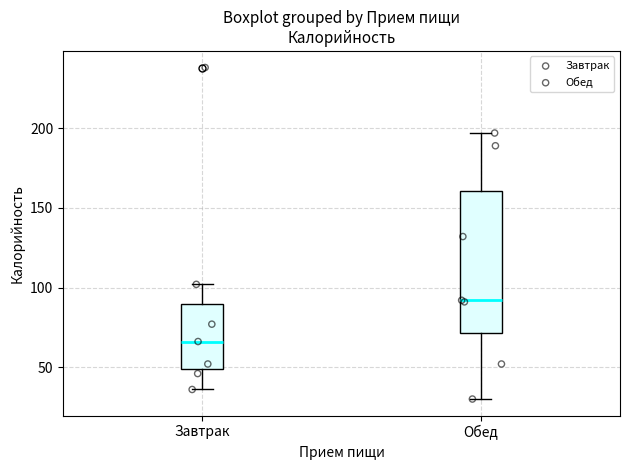

Reading left to right, read every box against the y-axis: the position of its median line, the range the box covers, and the ends of its whiskers. The values are not printed on the chart, so give them approximately, as read against the axis.

Завтрак: median 65, box 50 to 90, whiskers 35 to 100
Обед: median 90, box 70 to 160, whiskers 30 to 195